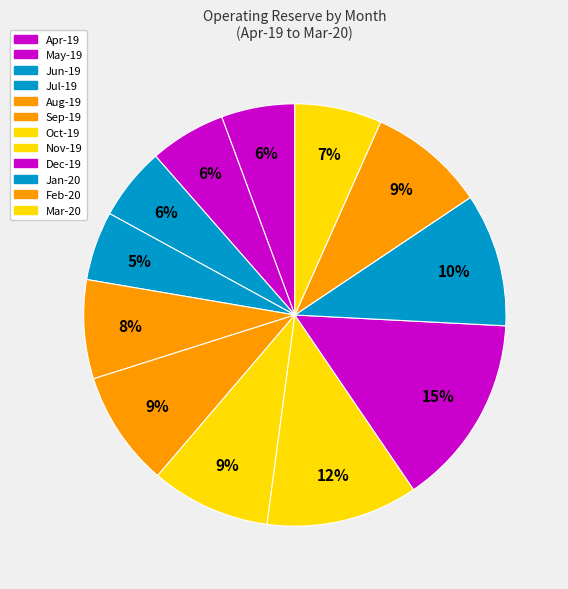

Rank the categories by value from highest to lowest.

Dec-19, Nov-19, Jan-20, Oct-19, Feb-20, Sep-19, Aug-19, Mar-20, May-19, Apr-19, Jun-19, Jul-19